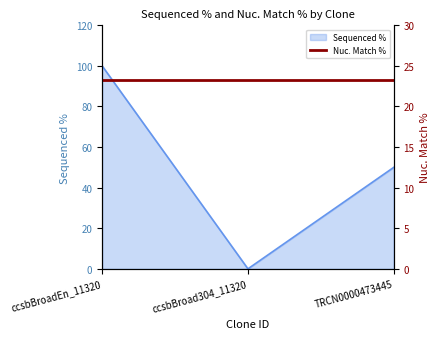

What is the average value?

50